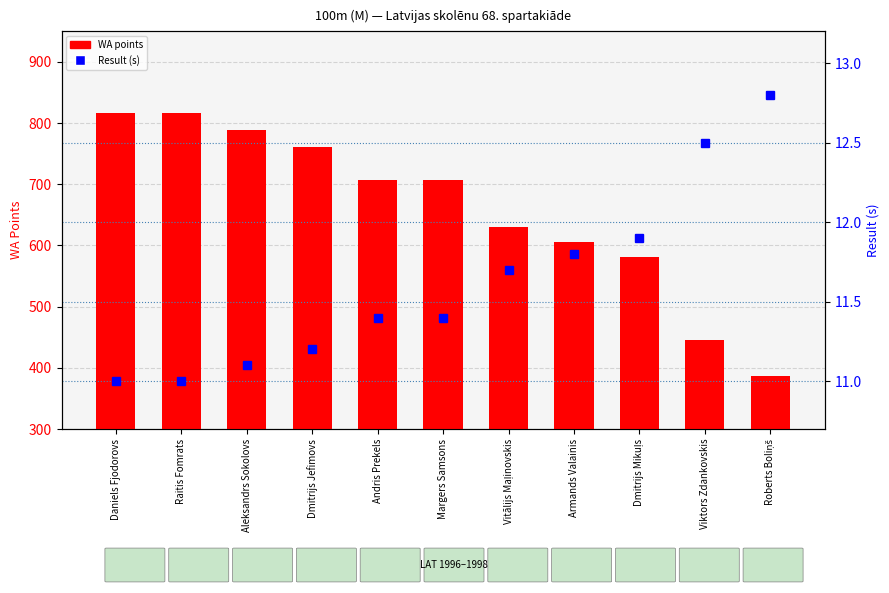

Reading right to left, list all the values displayed in this chart.

WA points: 386.0	446.0	581.0	605.0	630.0	707.0	707.0	761.0	789.0	817.0	817.0
Result (s): 12.8	12.5	11.9	11.8	11.7	11.4	11.4	11.2	11.1	11.0	11.0